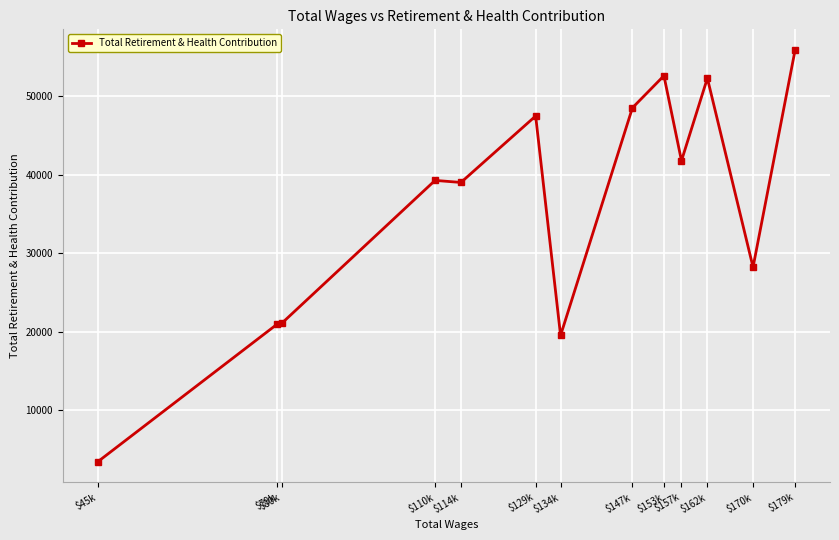

True or false: there are more than 2 points higher than both neighbors.

True